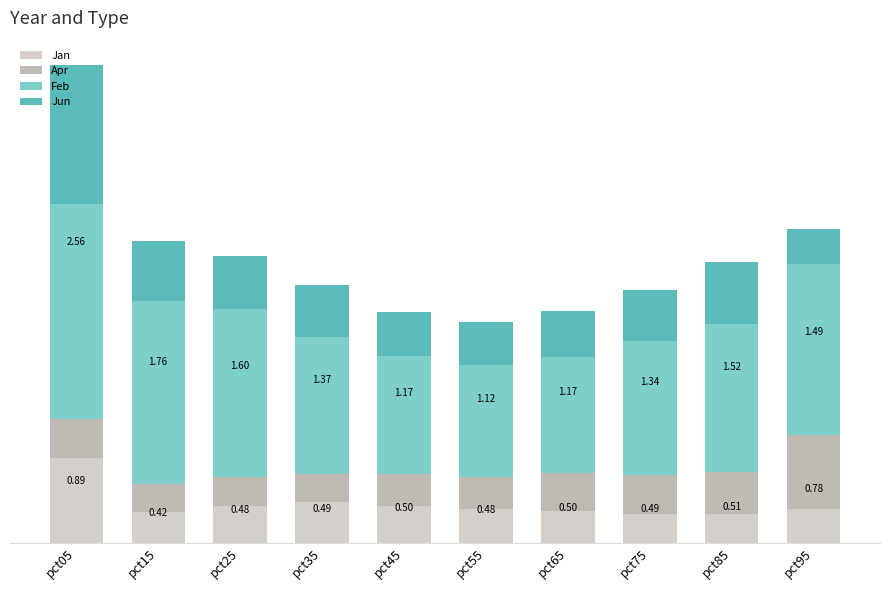

Does the chart contain stacked bars?

Yes